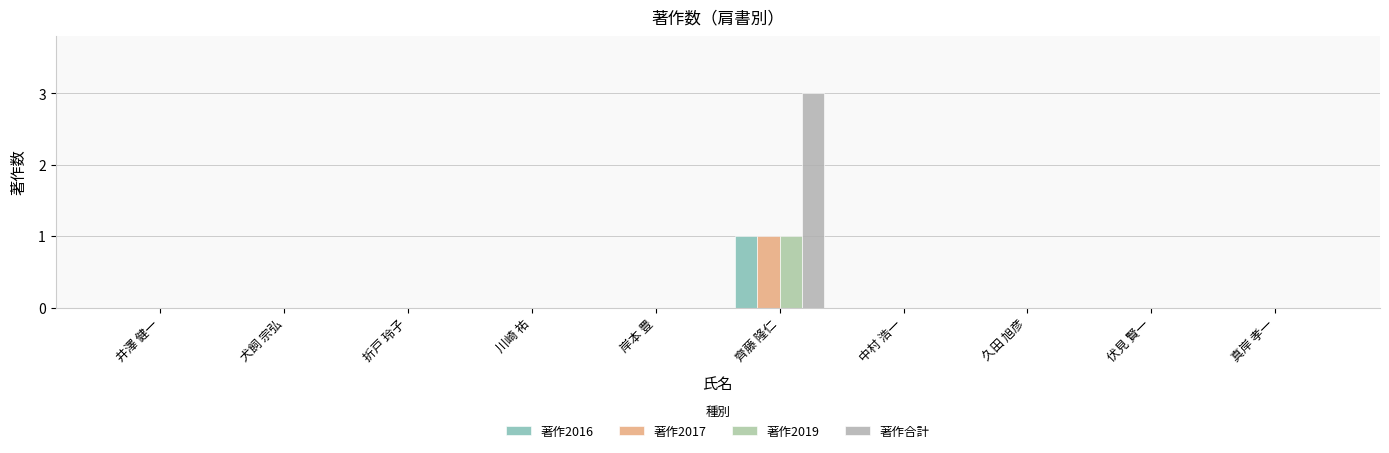

List the series in order of their peak value, lowest first.

著作2016, 著作2017, 著作2019, 著作合計